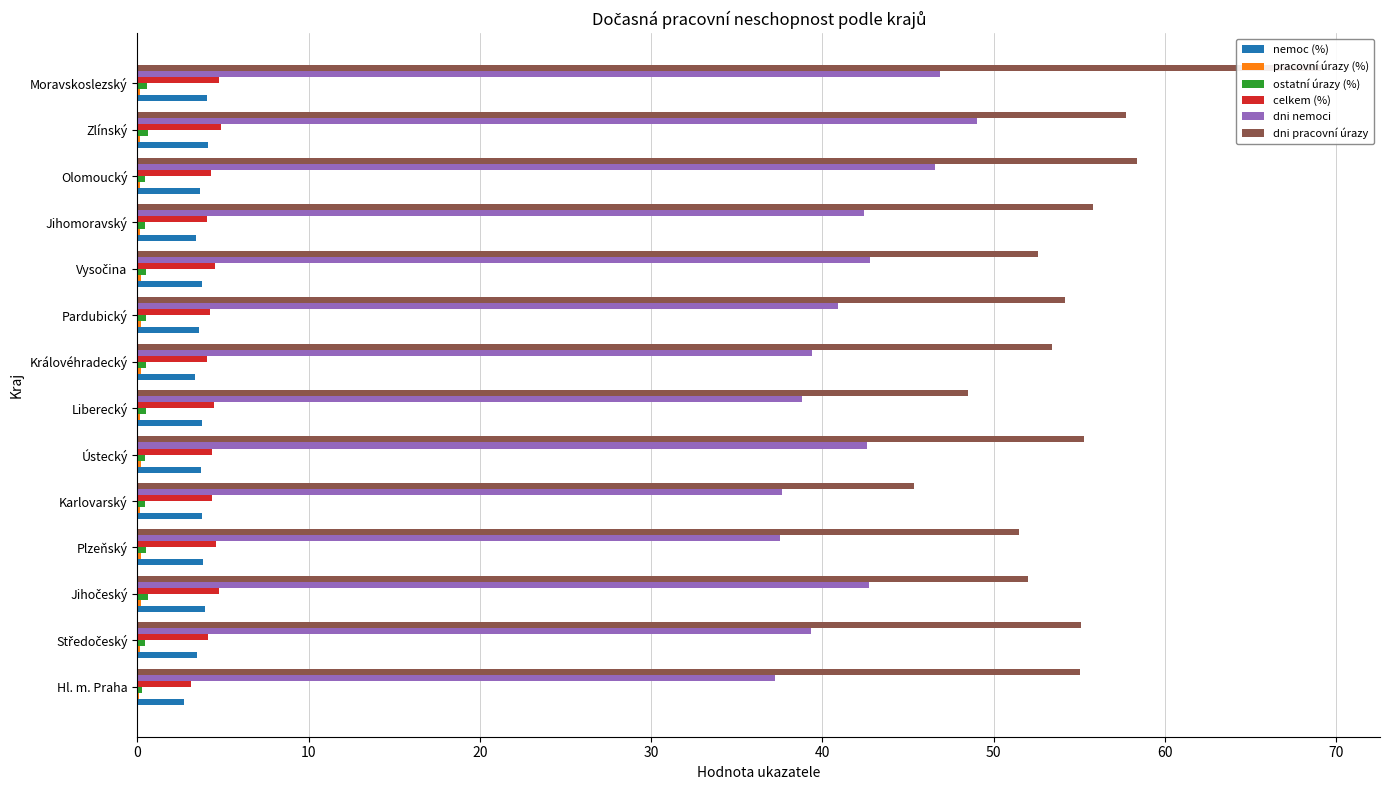

How many bars are there in total?

84